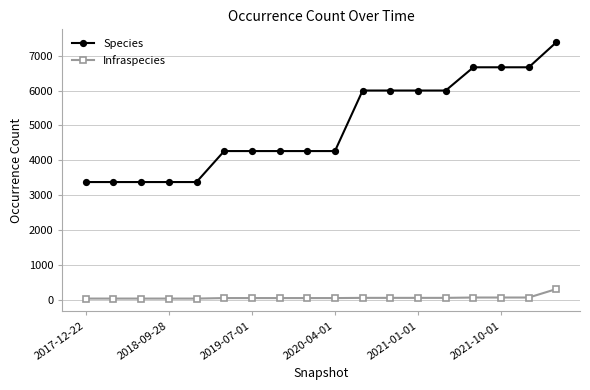

What are all the series names shown in the legend?

Species, Infraspecies